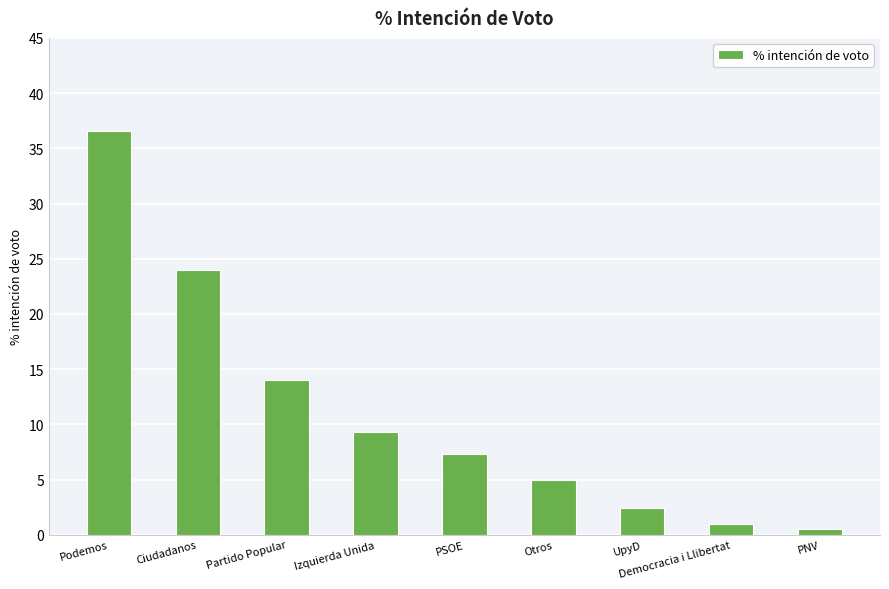

True or false: the data shows 1.0 at UpyD.

False